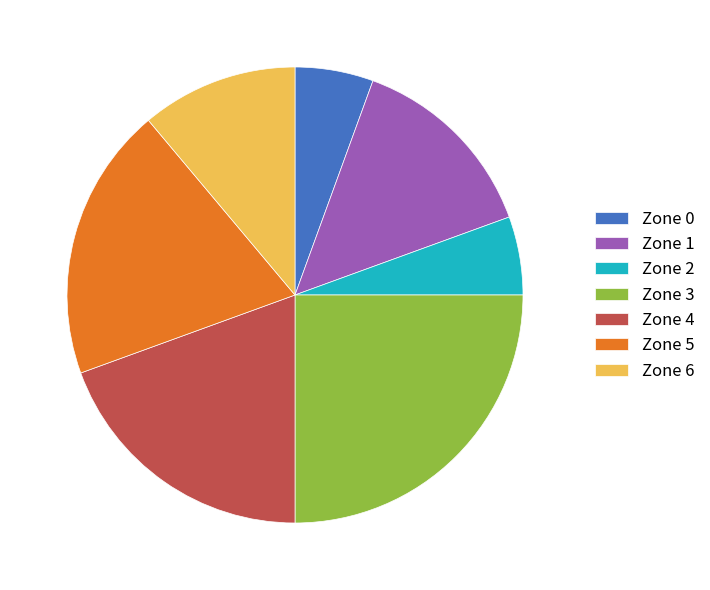

How many slices are in this pie chart?

7